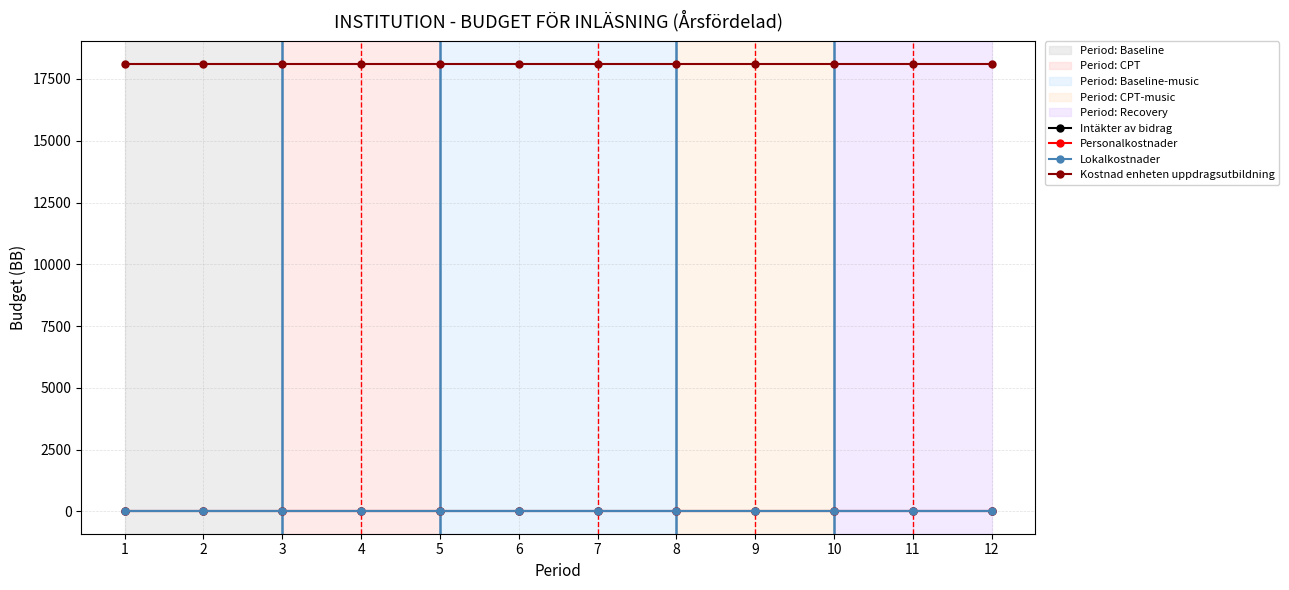

True or false: Lokalkostnader and Kostnad enheten uppdragsutbildning intersect in this chart.

False